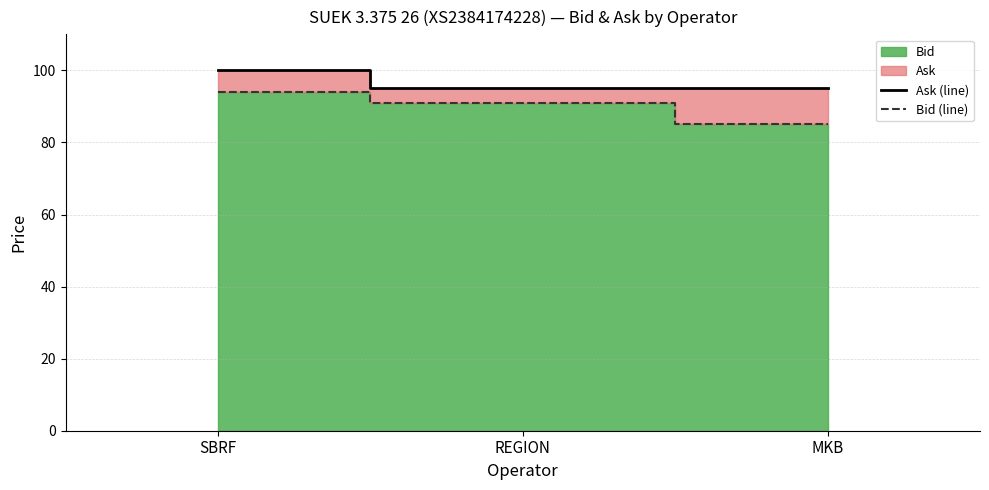

What is the spread (max minus min) of values at SBRF?

6